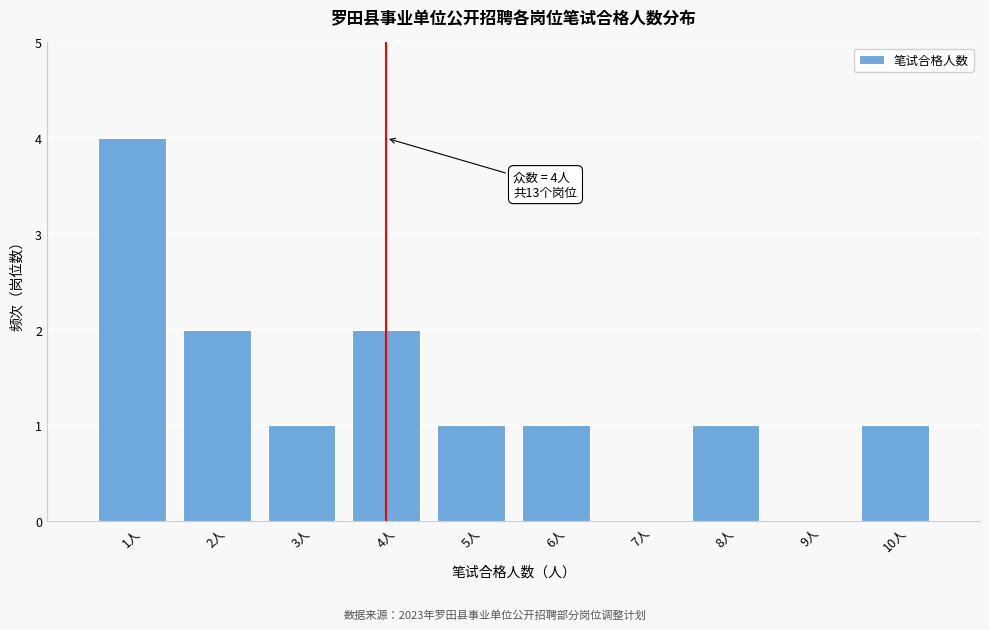

Over which range of the x-axis is the bar tallest?

0.5 to 1.5